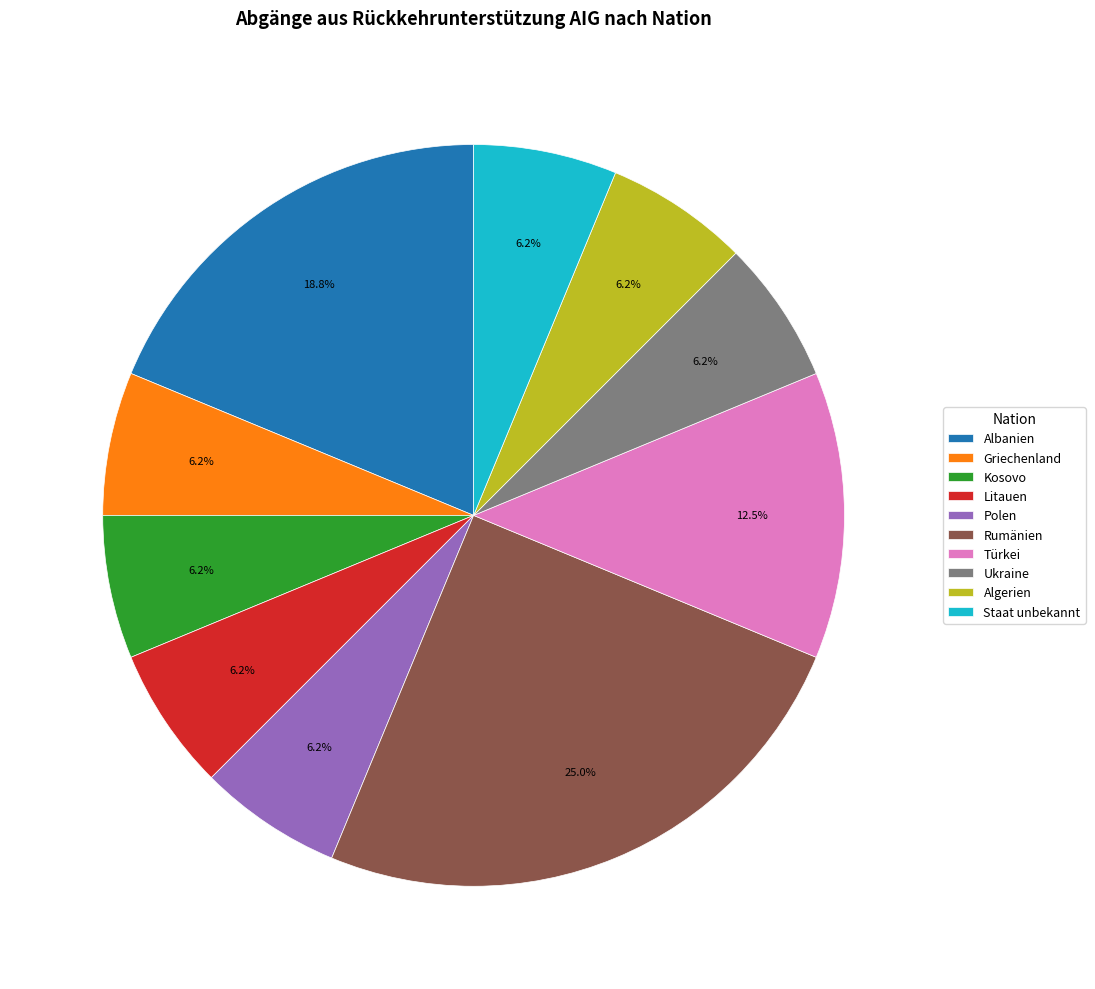

How many slices are in this pie chart?

10